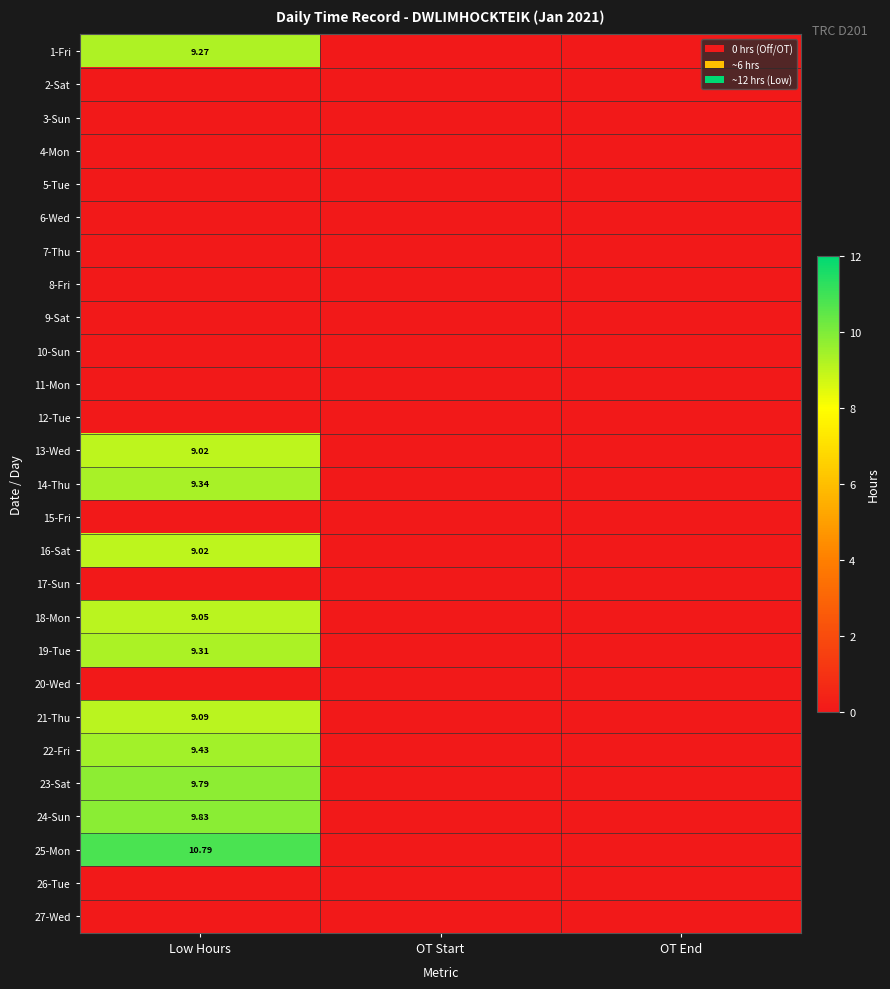

How many data points in 16-Sat are above 0?

1